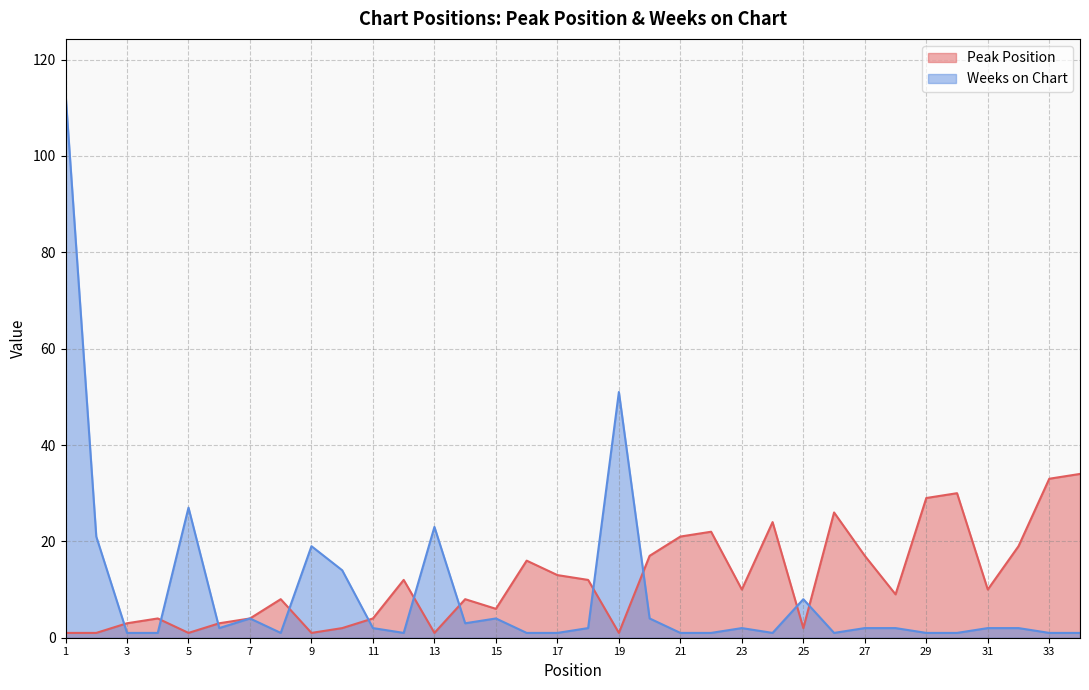

True or false: Weeks on Chart and Peak Position intersect in this chart.

True